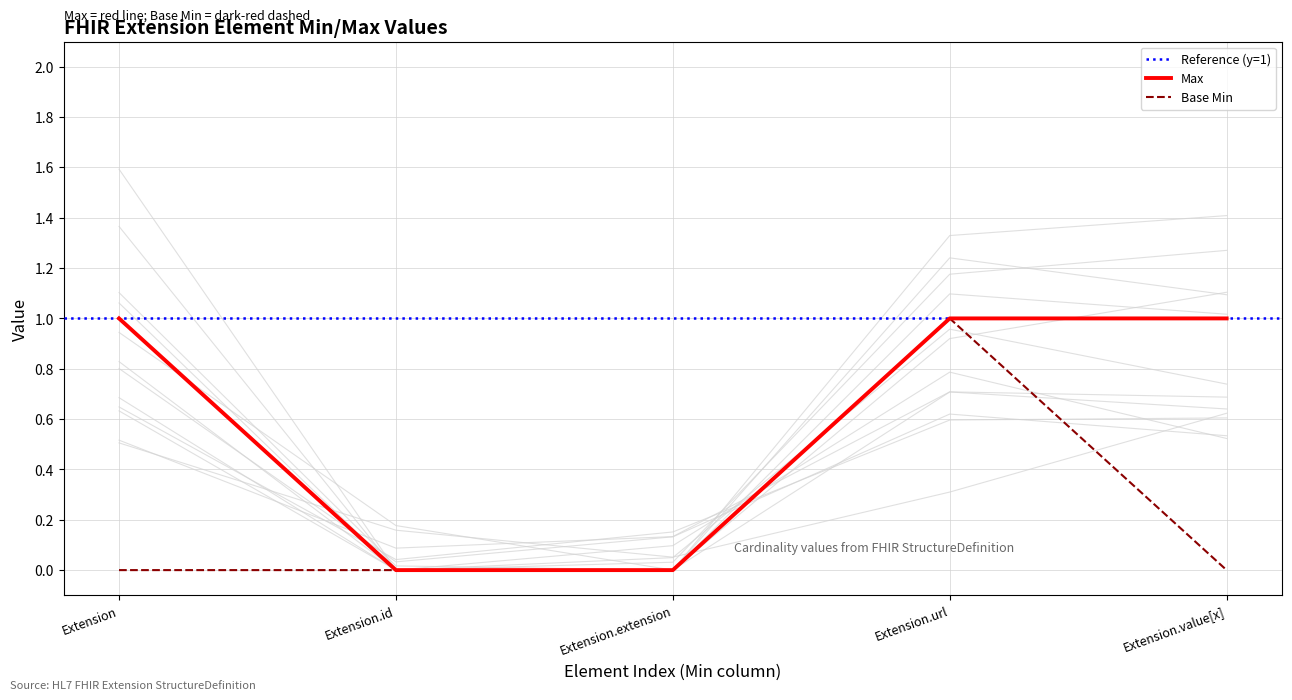

True or false: Base Min and Max cross at least once.

False